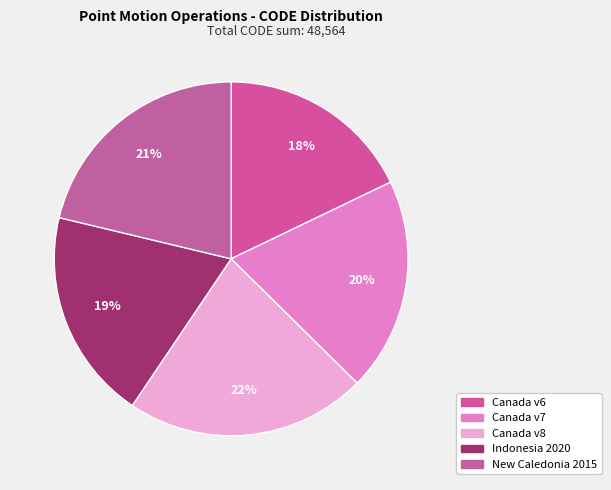

How many segments does this pie chart have?

5